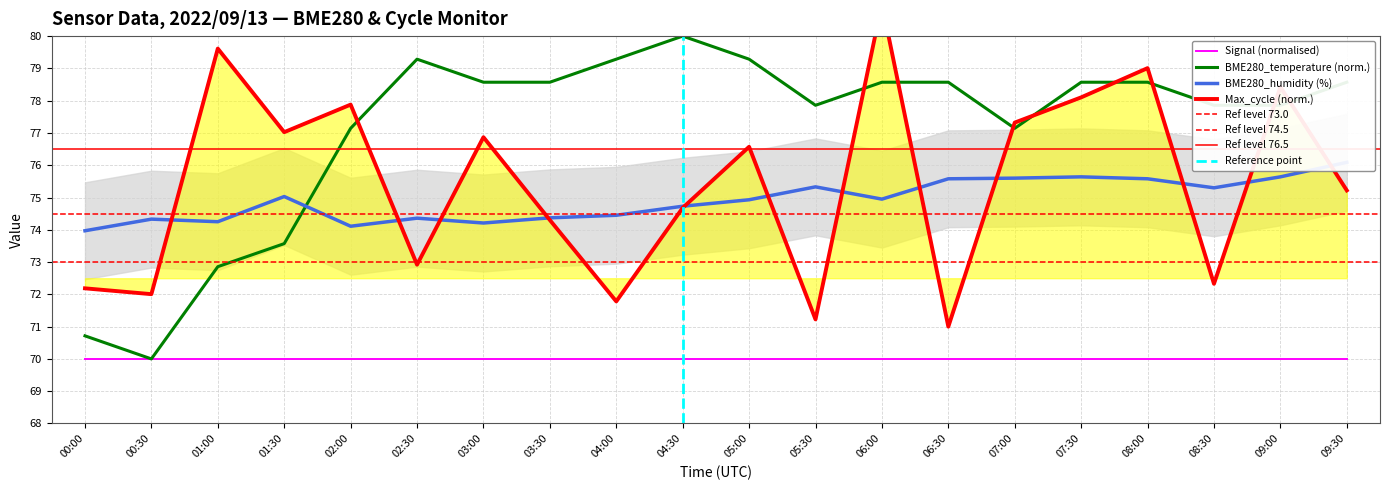

Is it true that BME280_humidity equals 75.3 at 05:30?

True